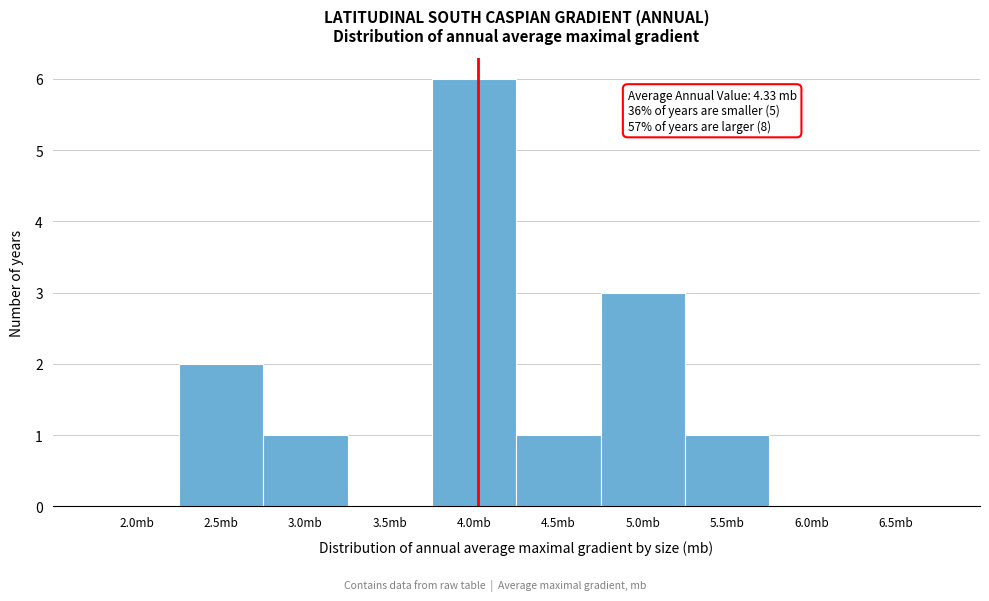

Reading left to right, what are all the values shown in this chart?

2.0mb=0	2.5mb=2	3.0mb=1	3.5mb=0	4.0mb=6	4.5mb=1	5.0mb=3	5.5mb=1	6.0mb=0	6.5mb=0